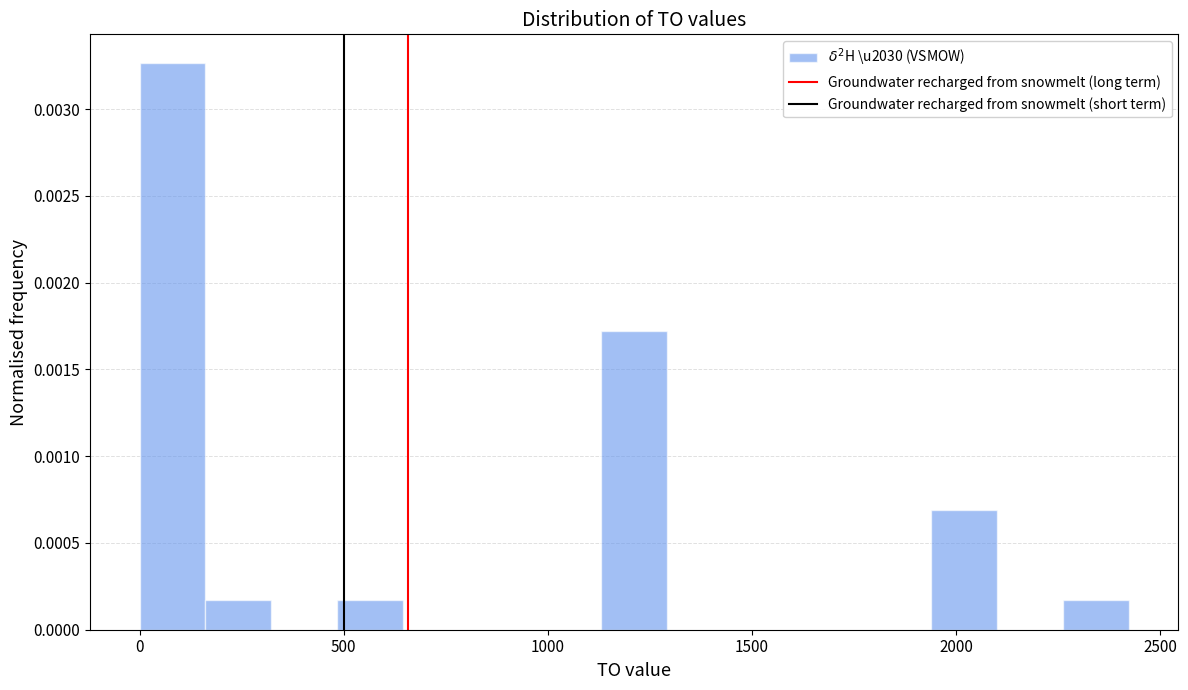

Around what value on the x-axis is the tallest bar? Give the approximate position of its centre, as read against the axis.

100